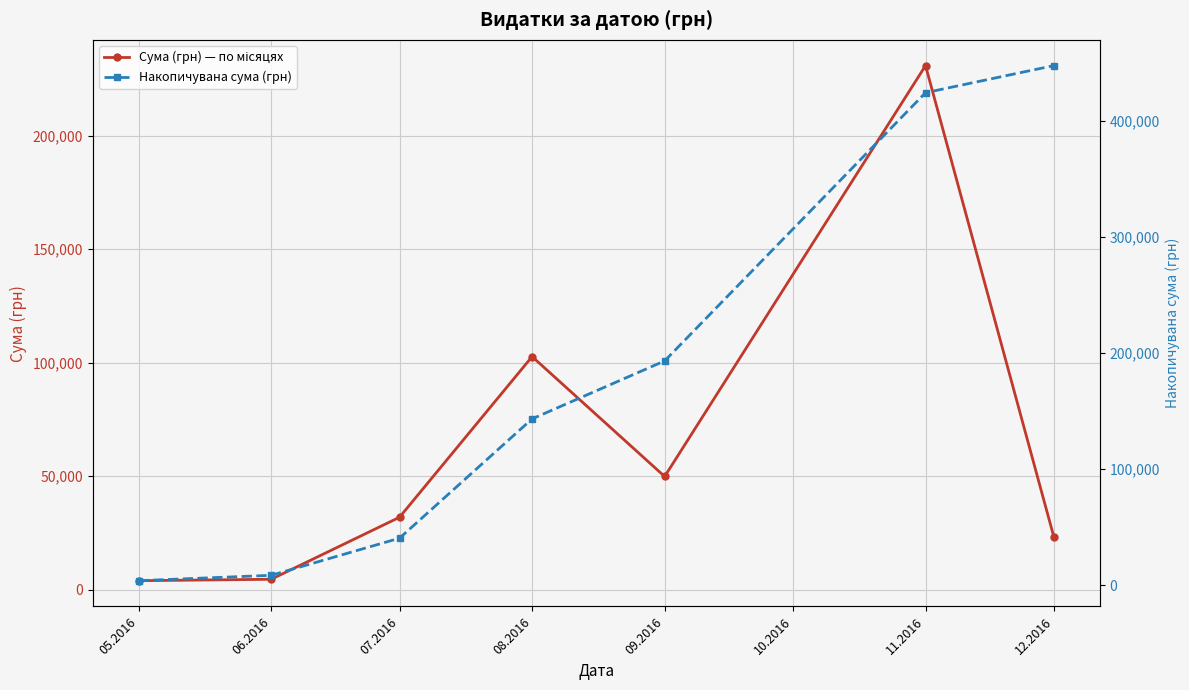

What is the label of the 5th point from the left?

09.2016